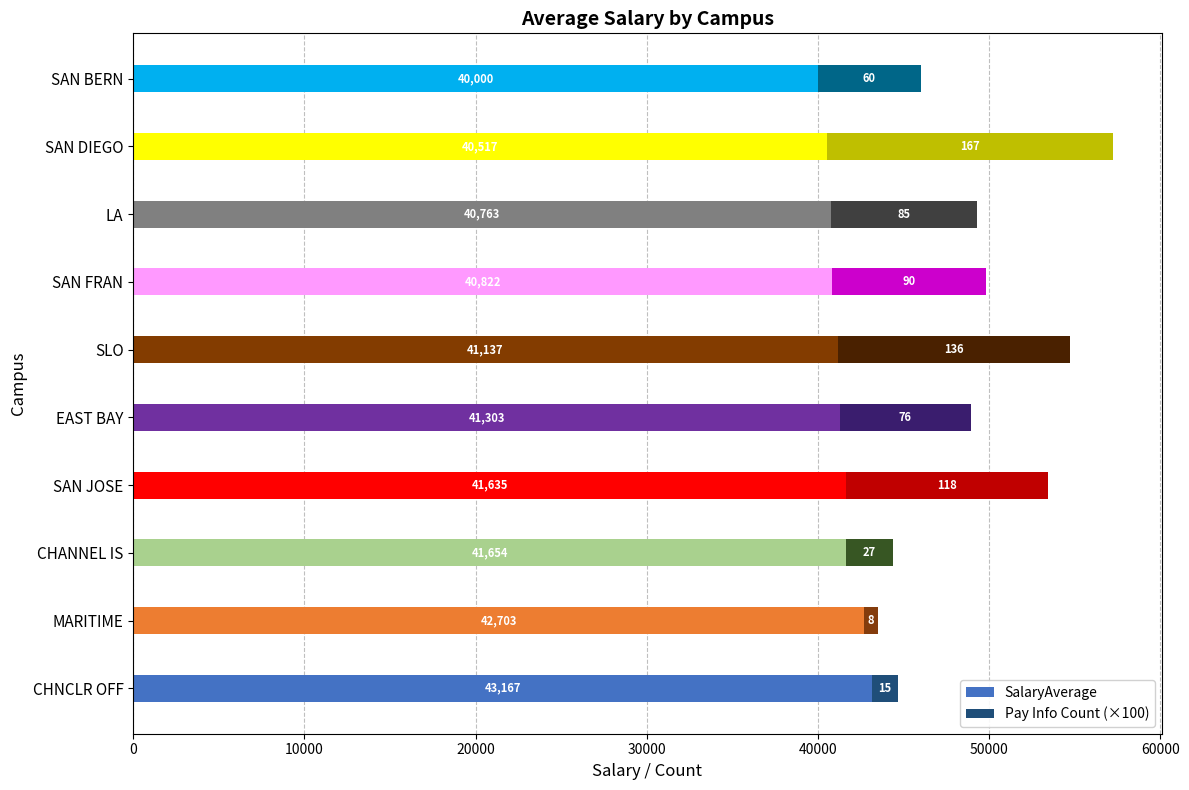

What is the minimum value for SalaryAverage?

40000.0